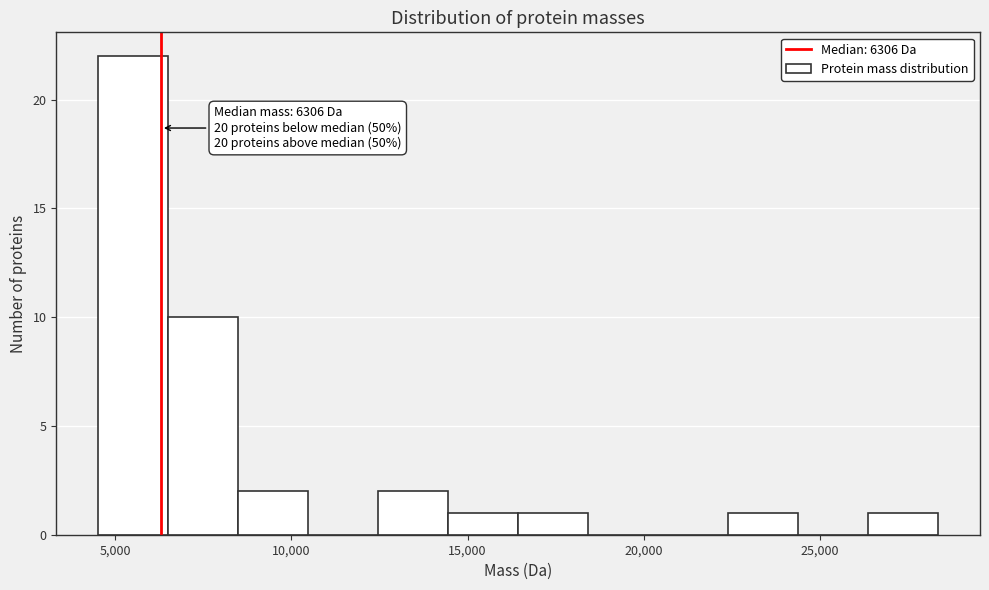

Read against the x-axis, roughly where is the centre of the tallest bar?

5500